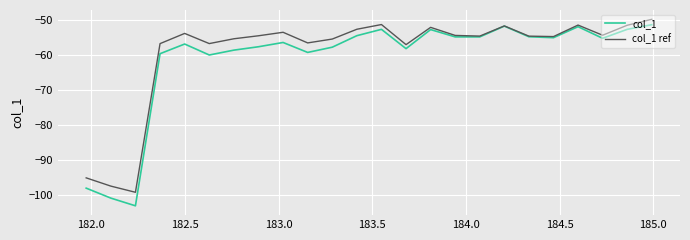

What is the smallest value displayed?

-103.2